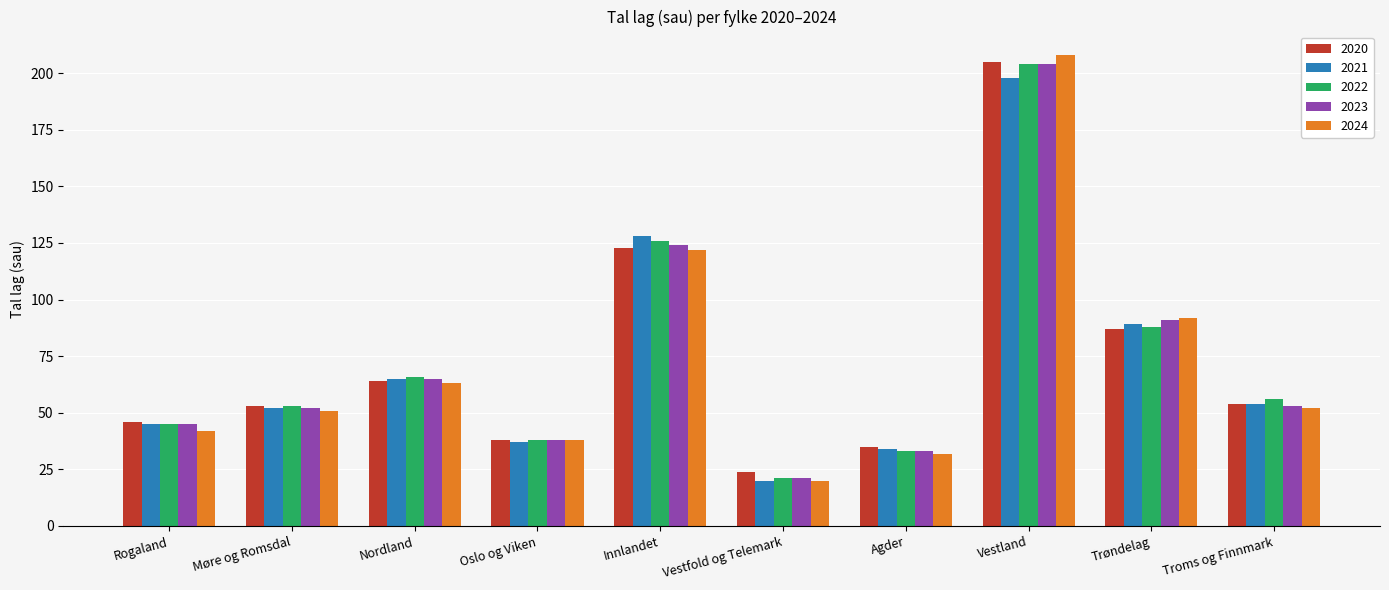

What is the average value of the 2020 series?

73